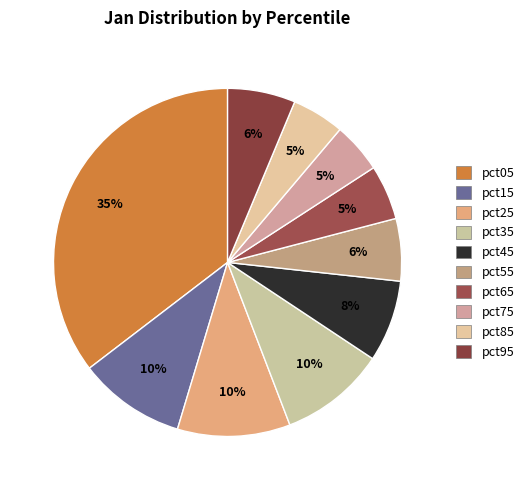

Between pct25 and pct45, which is larger?

pct25